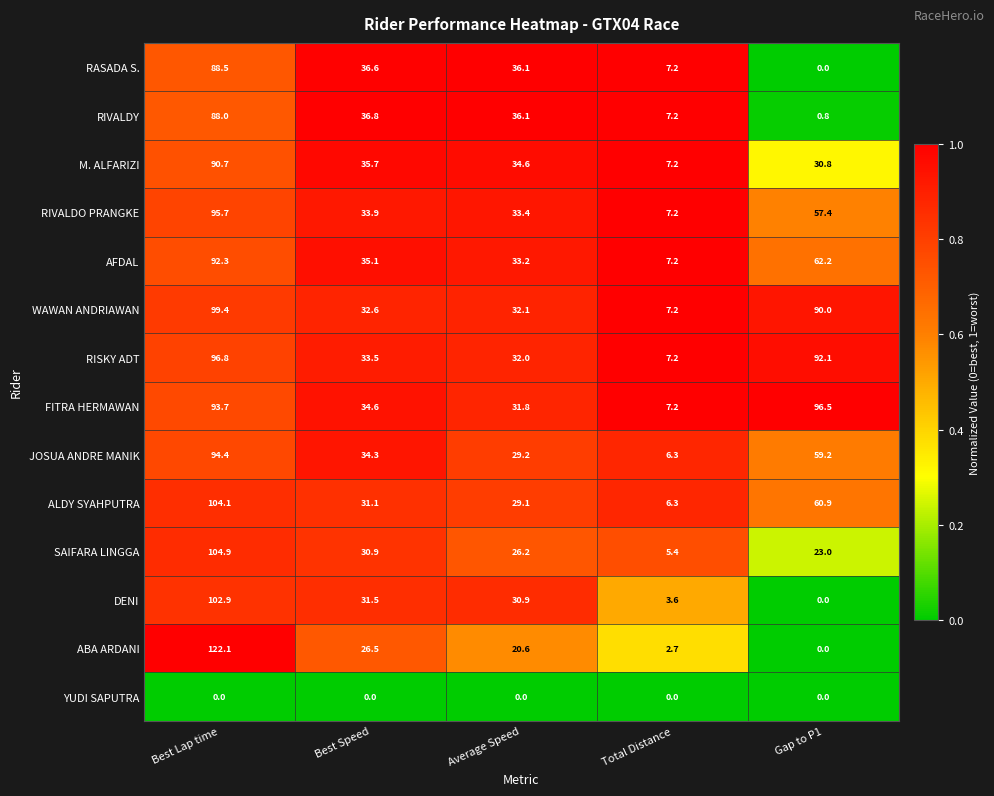

The RISKY ADT series shows 32.0 at Average Speed. True or false?

True